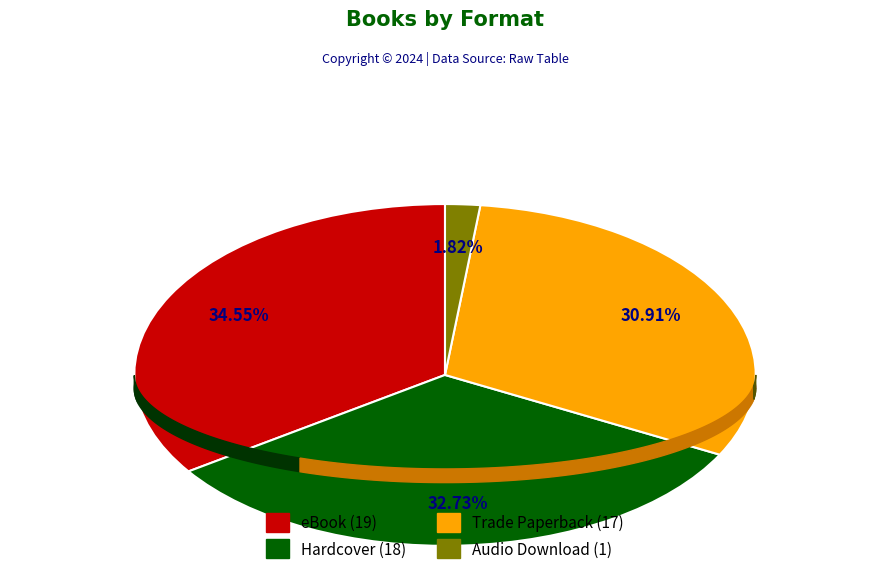

Between Trade Paperback and Audio Download, which is larger?

Trade Paperback